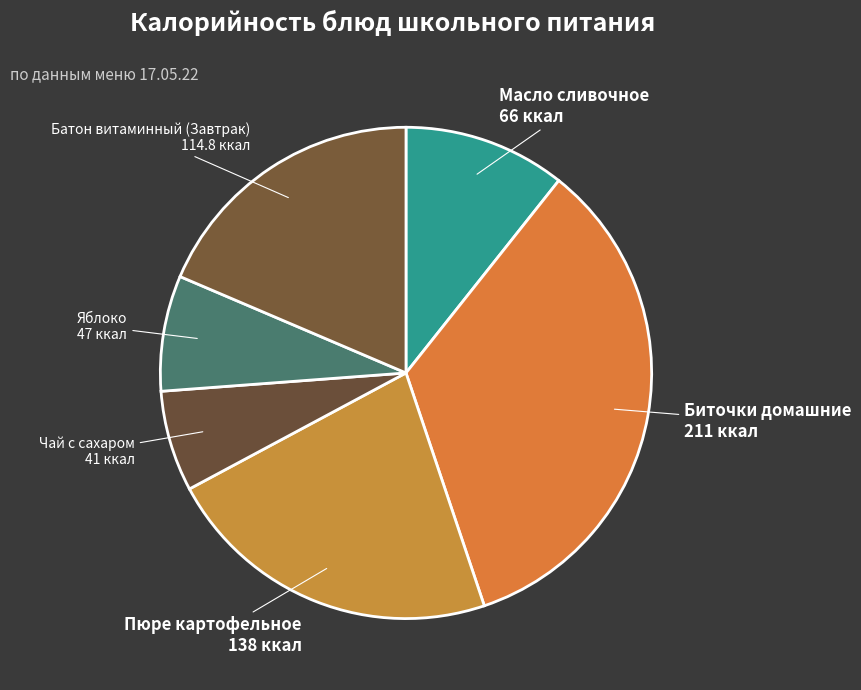

How many segments does this pie chart have?

6